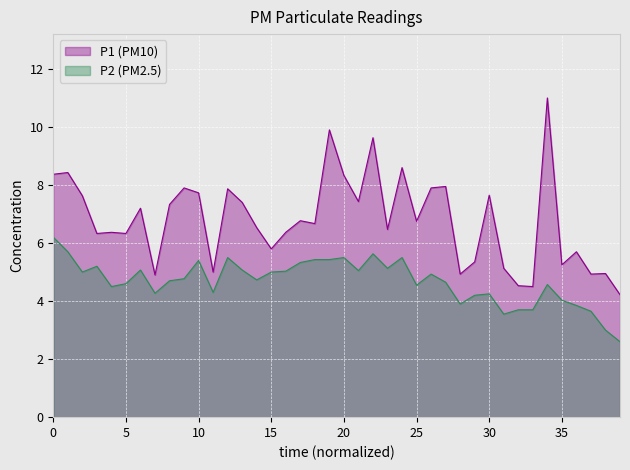

Reading left to right, list all the values displayed in this chart.

P1: 8.4	8.4	7.6	6.3	6.4	6.3	7.2	4.9	7.3	7.9	7.7	5.0	7.9	7.4	6.5	5.8	6.4	6.8	6.7	9.9	8.3	7.4	9.6	6.5	8.6	6.8	7.9	8.0	4.9	5.3	7.7	5.1	4.5	4.5	11.0	5.2	5.7	4.9	5.0	4.2
P2: 6.2	5.7	5.0	5.2	4.5	4.6	5.1	4.3	4.7	4.8	5.4	4.3	5.5	5.1	4.7	5.0	5.0	5.3	5.4	5.4	5.5	5.0	5.6	5.1	5.5	4.5	4.9	4.7	3.9	4.2	4.2	3.5	3.7	3.7	4.6	4.0	3.9	3.6	3.0	2.6